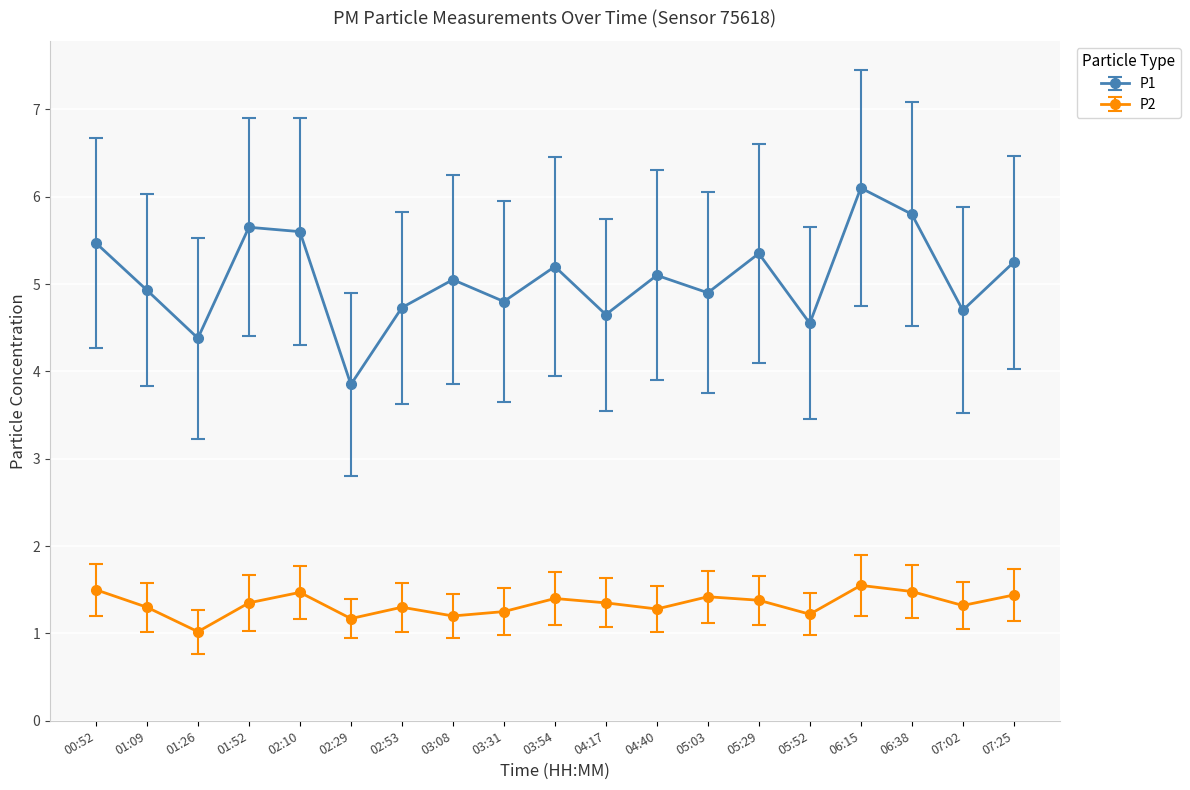

What position from the right is 03:08?

12